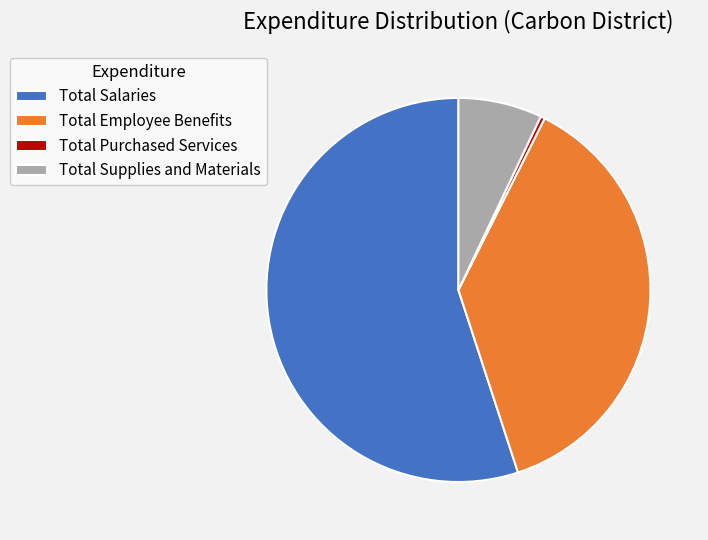

Count the number of slices in the pie.

4